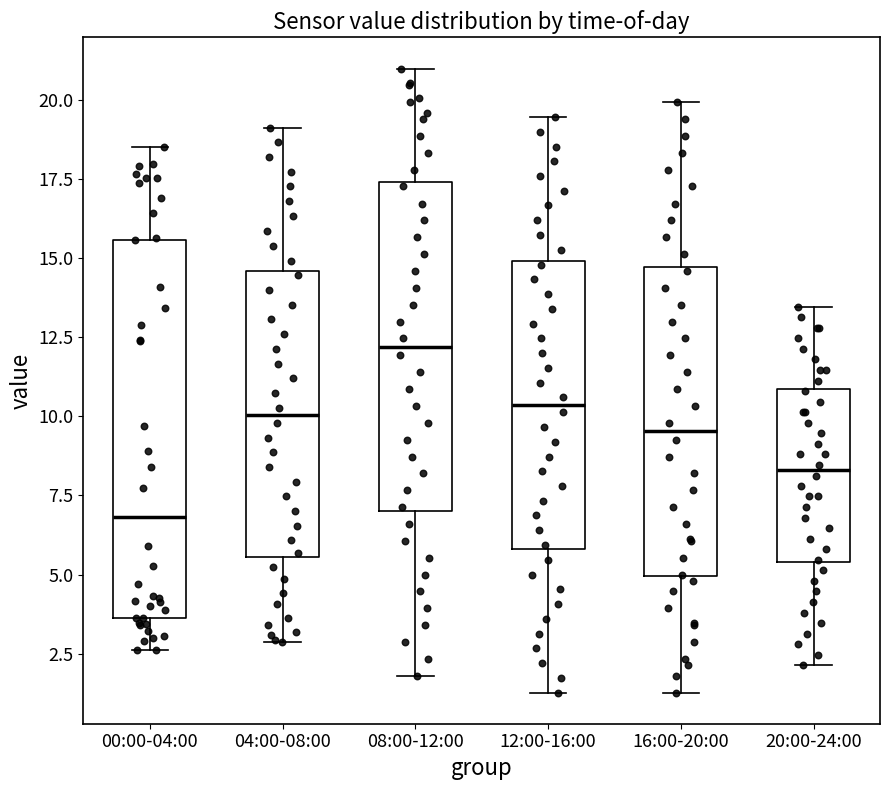

Where is the lower edge of the box for 16:00-20:00 on the y-axis? The values are not printed on the chart, so give them approximately, as read against the axis.

5.0